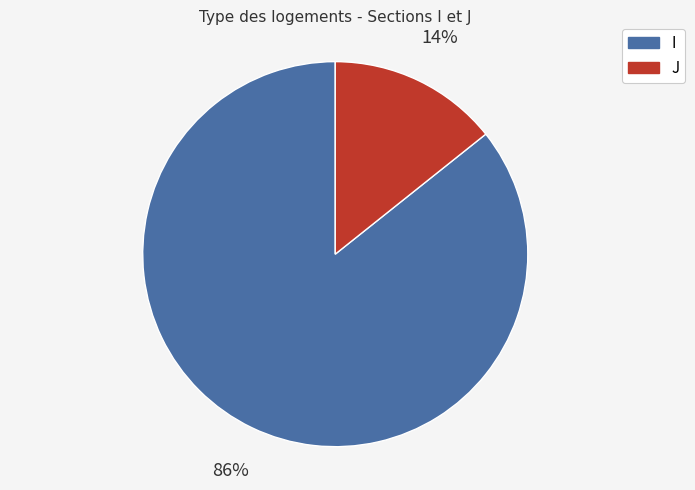

True or false: I accounts for 91% of the total.

False